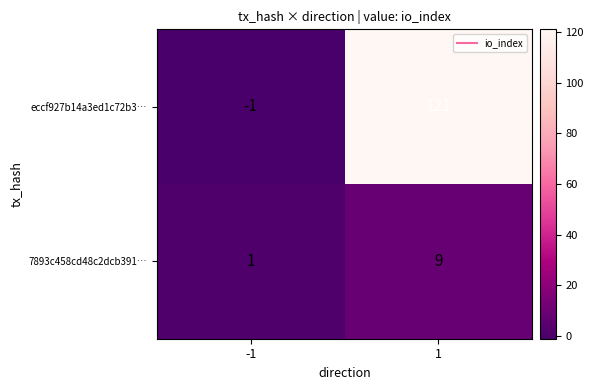

Is it true that eccf927b14a3ed1c72b3… equals -2 at -1?

False